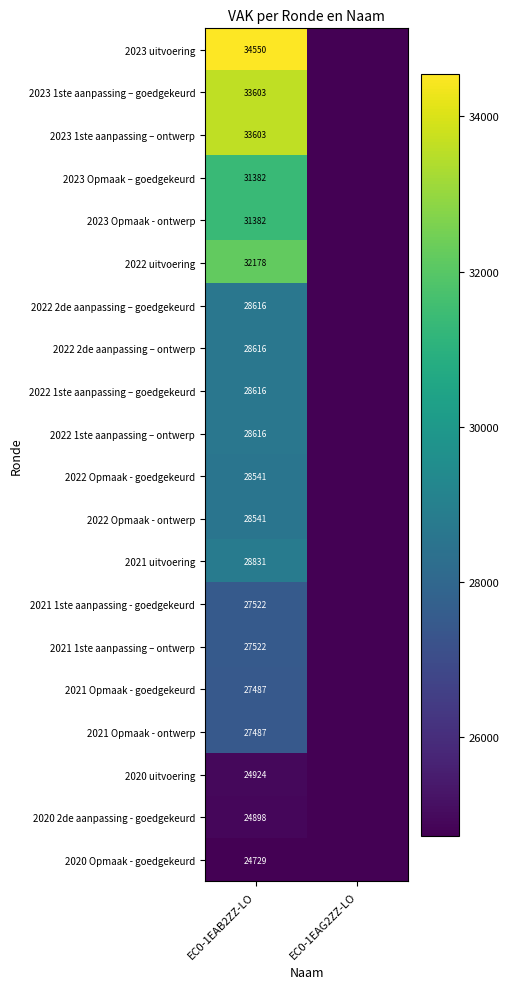

Count the number of categories in the chart.

2